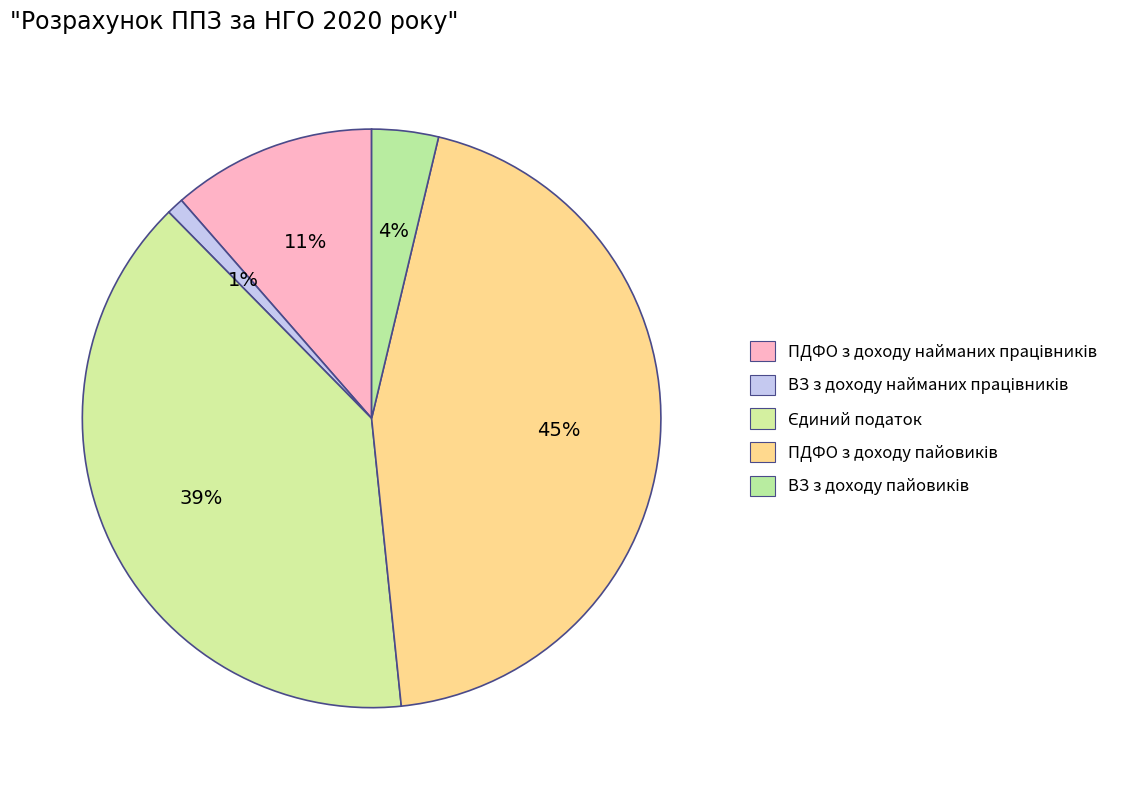

How many slices are in this pie chart?

5